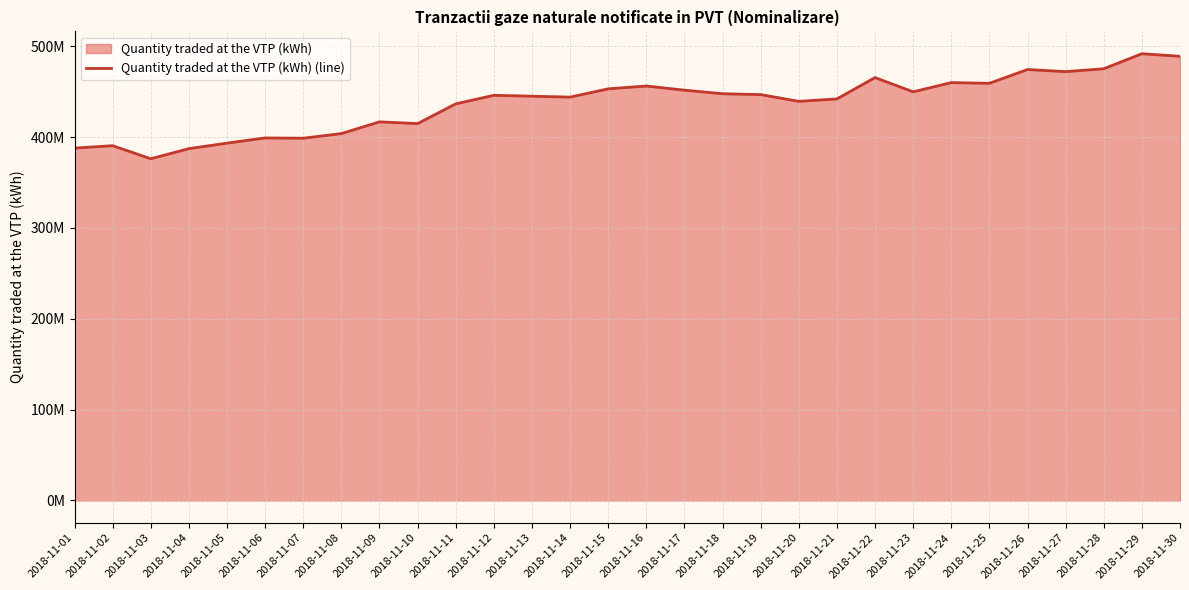

Reading left to right, transcribe all the data shown in this chart.

2018-11-01=387826451.5	2018-11-02=390486124.2	2018-11-03=376084643.8	2018-11-04=387220346.3	2018-11-05=393274687.3	2018-11-06=399006629.7	2018-11-07=398709153.0	2018-11-08=403795048.8	2018-11-09=416705525.9	2018-11-10=414801505.2	2018-11-11=436510184.1	2018-11-12=445922615.1	2018-11-13=444954479.1	2018-11-14=443960624.3	2018-11-15=453042682.8	2018-11-16=456163375.6	2018-11-17=451579861.0	2018-11-18=447652027.6	2018-11-19=446708866.9	2018-11-20=439277343.8	2018-11-21=441961245.3	2018-11-22=465440691.4	2018-11-23=449767201.6	2018-11-24=459900873.1	2018-11-25=459128625.7	2018-11-26=474313261.7	2018-11-27=471981950.3	2018-11-28=475143367.5	2018-11-29=491678697.9	2018-11-30=488879884.7